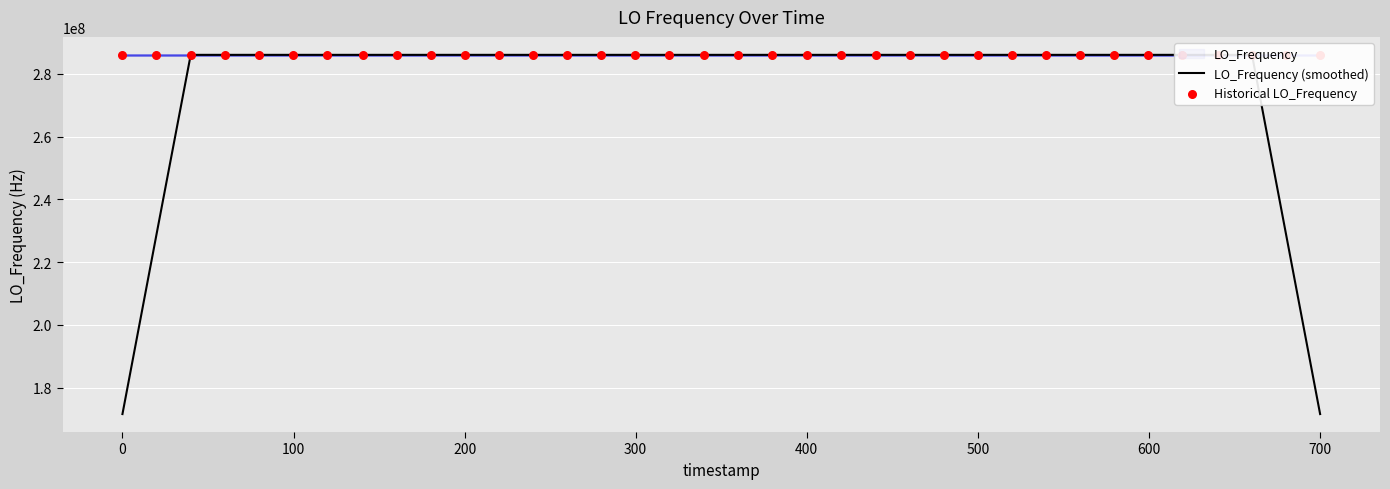

Which series reaches the minimum Y coordinate?

LO_Frequency (smoothed)